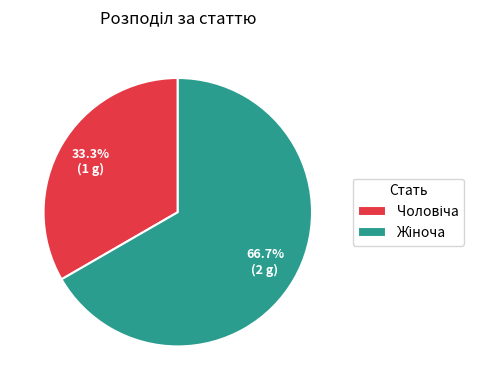

How many slices are in this pie chart?

2